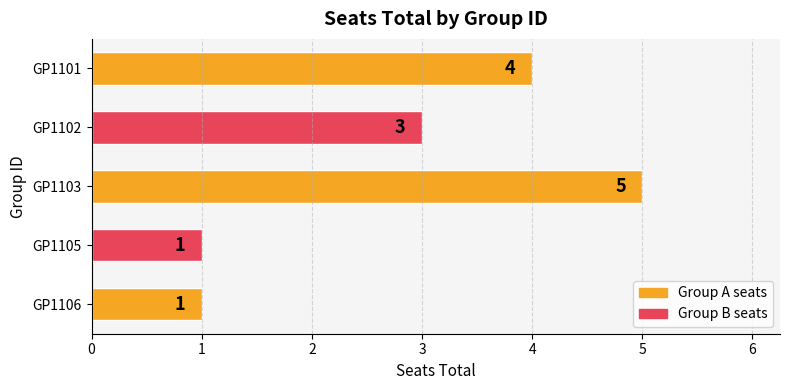

At which label is the value closest to 3?

GP1102